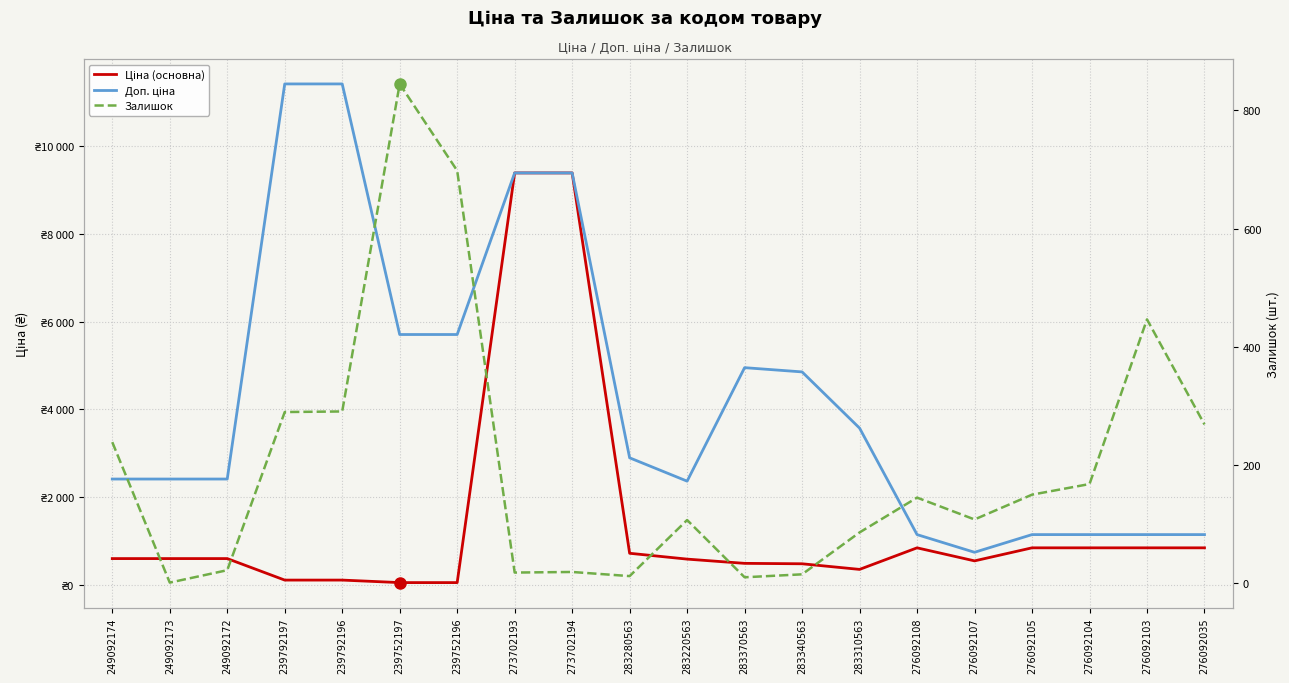

Where is the first local minimum for Доп. ціна?

283220563